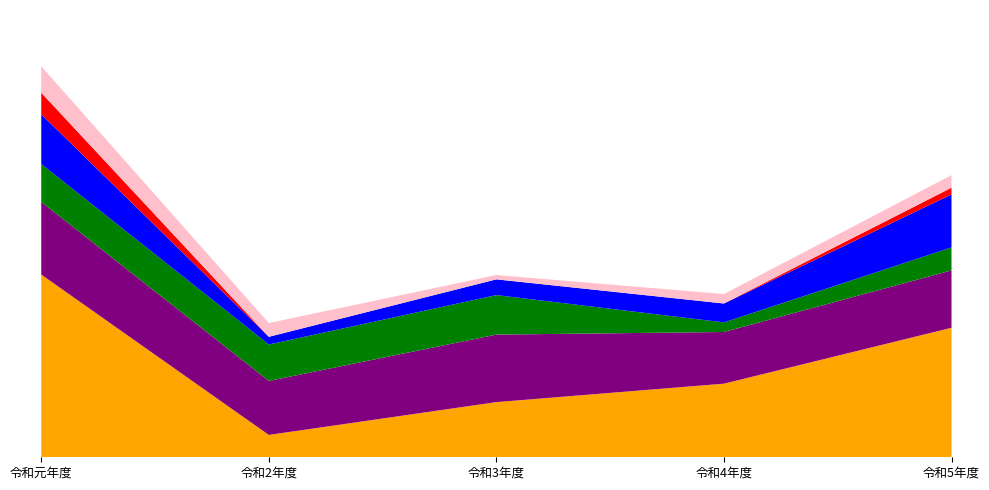

Reading right to left, transcribe all the data shown in this chart.

市行事: 令和5年度=15927	令和4年度=9052	令和3年度=6784	令和2年度=2751	令和元年度=22471
芸能発表会: 令和5年度=7054	令和4年度=6354	令和3年度=8300	令和2年度=6639	令和元年度=8932
学校行事: 令和5年度=2826	令和4年度=1179	令和3年度=4859	令和2年度=4475	令和元年度=4662
講演会・集会: 令和5年度=6515	令和4年度=2326	令和3年度=1936	令和2年度=949	令和元年度=6110
伝統芸能: 令和5年度=829	令和4年度=0	令和3年度=0	令和2年度=0	令和元年度=2652
物販・その他: 令和5年度=1547	令和4年度=1162	令和3年度=535	令和2年度=1690	令和元年度=3252